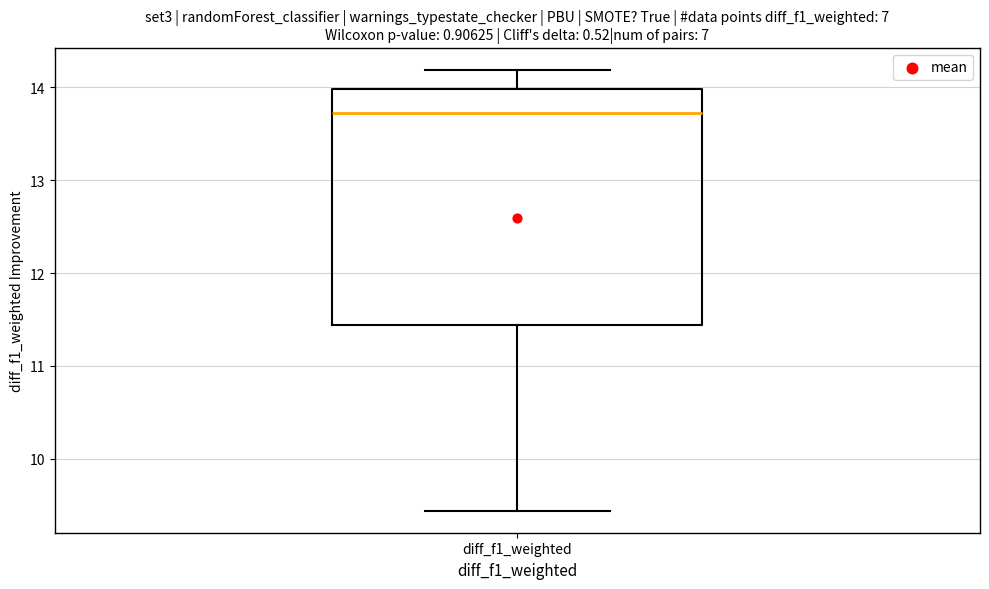

Transcribe this box plot: give where the median line is, the range the box spans, and where the two whiskers end, as read against the y-axis. The values are not printed on the chart, so give them approximately, as read against the axis.

median 13.7, box 11.4 to 14.0, whiskers 9.4 to 14.2